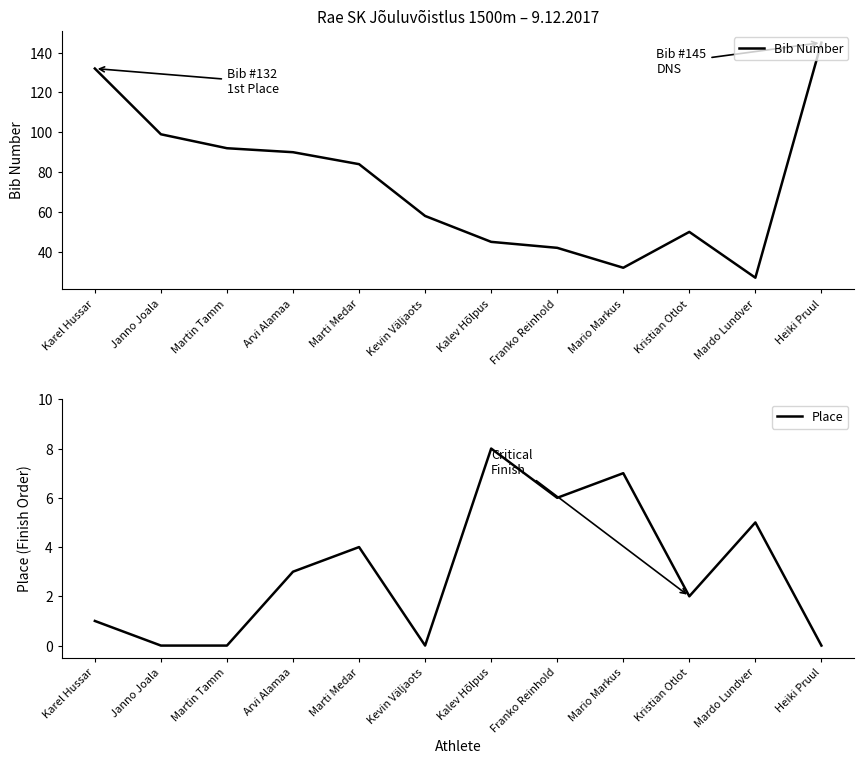

What is the label of the 5th point from the right?

Franko Reinhold